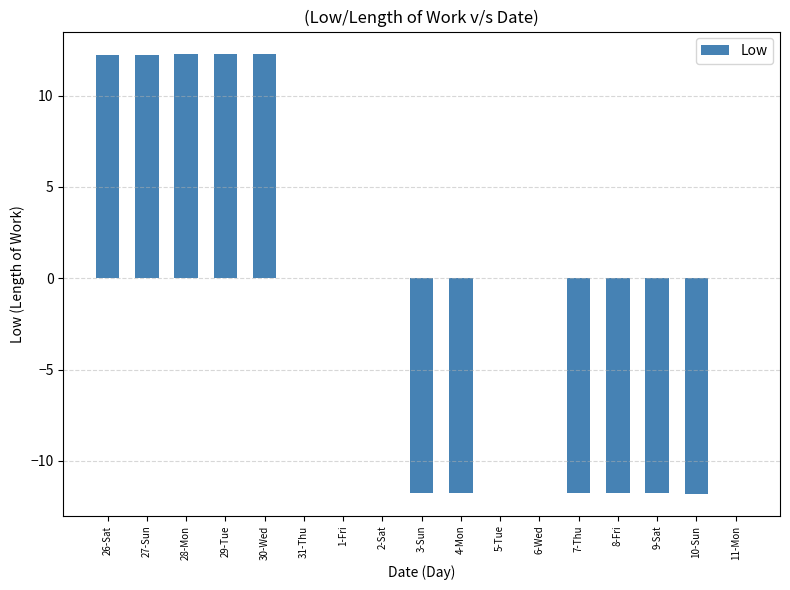

Count the number of categories in the chart.

17